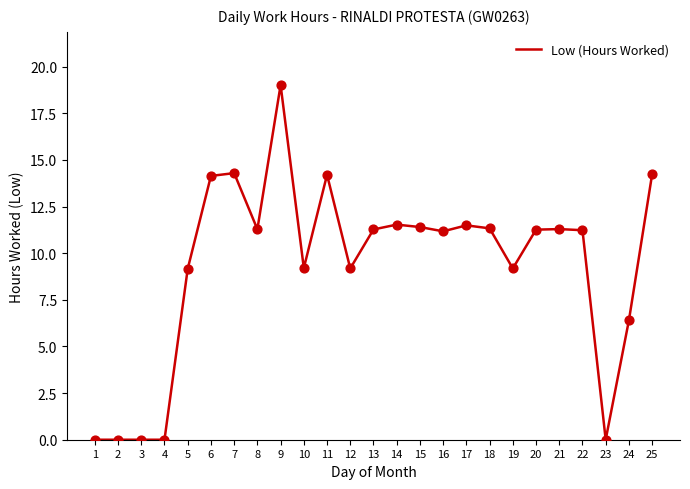

Between 13 and 12, which is larger?

13